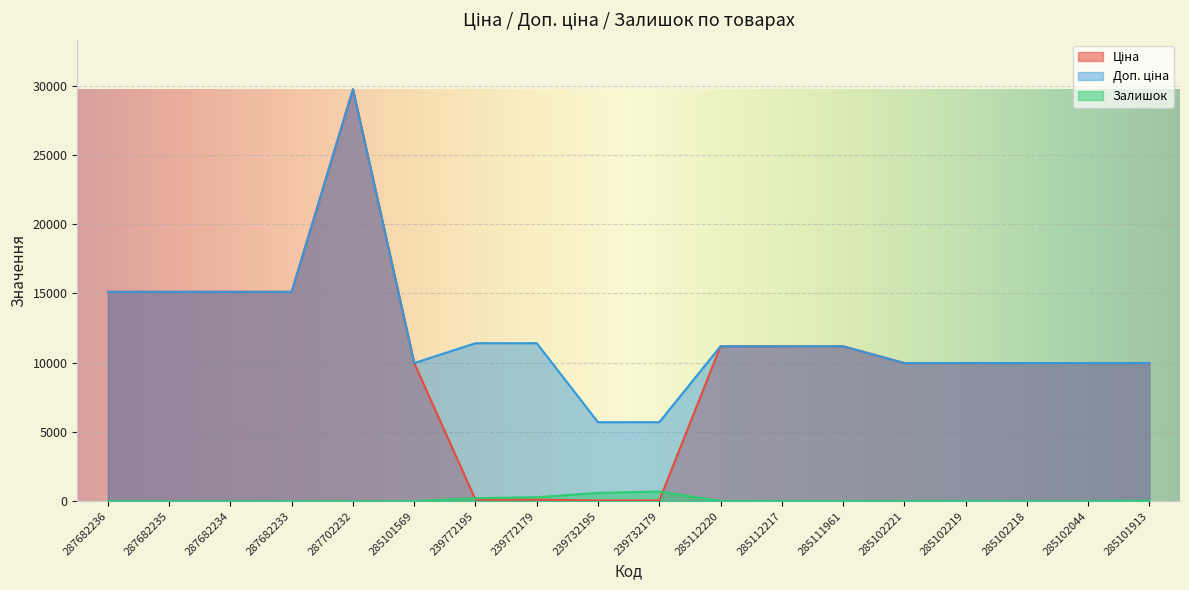

At which category does Залишок reach its first local valley?

285102044